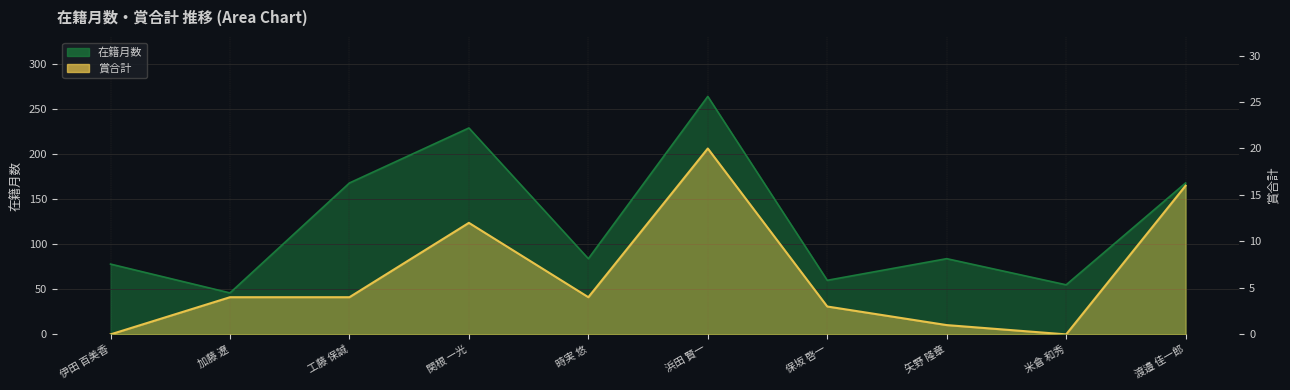

Rank the series by their maximum value, from lowest to highest.

賞合計, 在籍月数